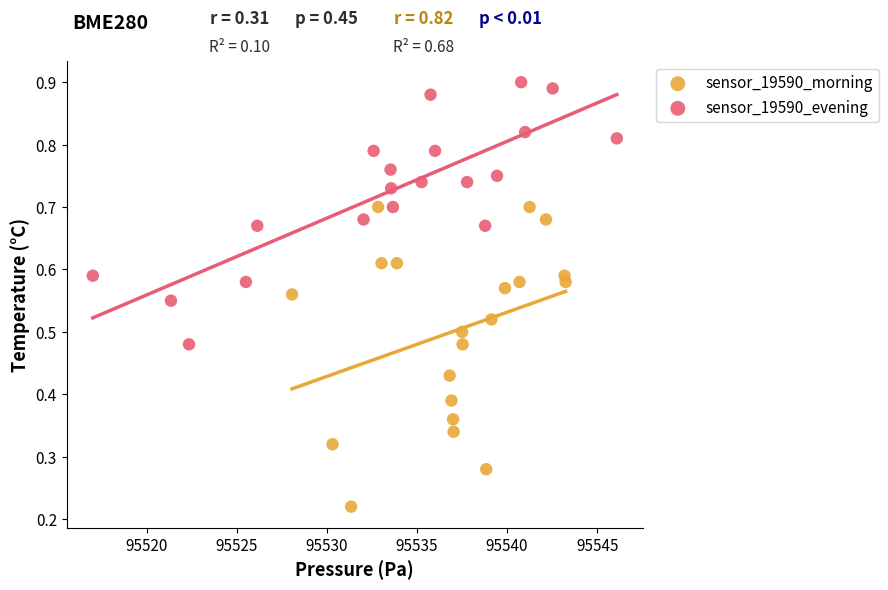

Which series reaches the minimum Y coordinate?

sensor_19590_morning